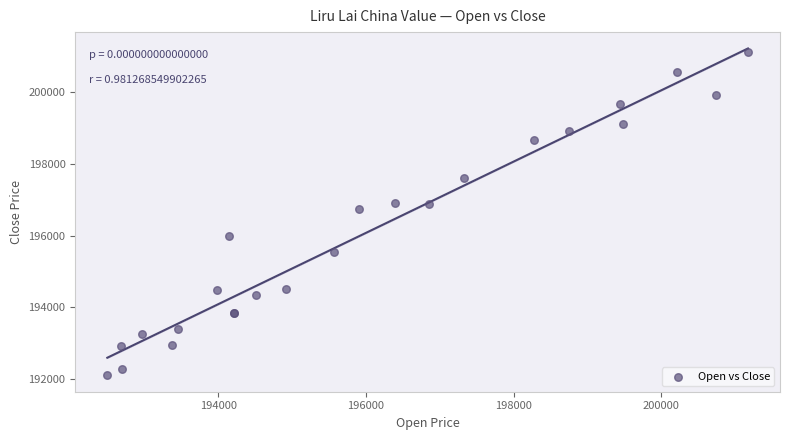

What Y value in the scatter plot is closest to 196612?

196737